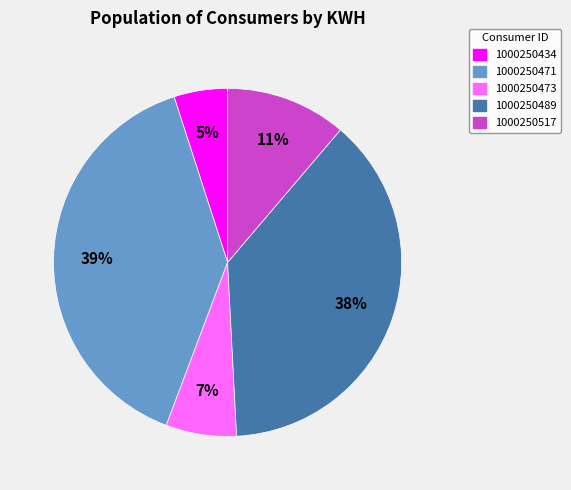

Rank the categories by value from highest to lowest.

1000250471, 1000250489, 1000250517, 1000250473, 1000250434